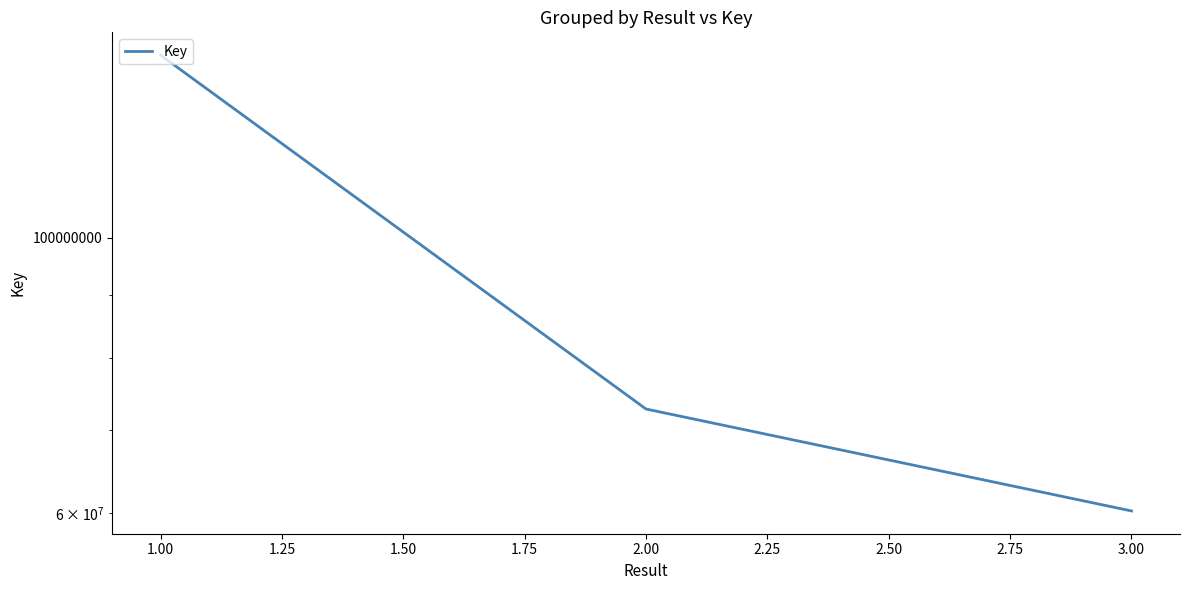

True or false: the data shows 200747670 at 1.00.

False